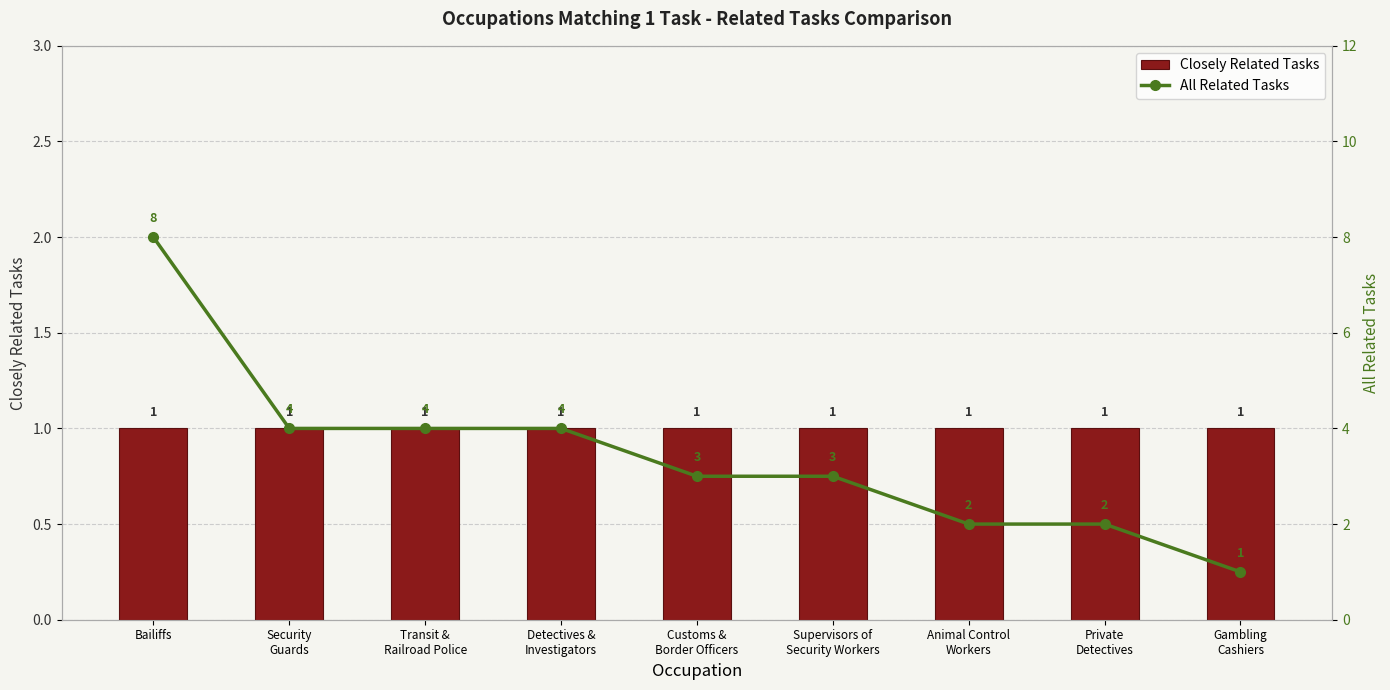

What is the maximum value for All Related Tasks?

8